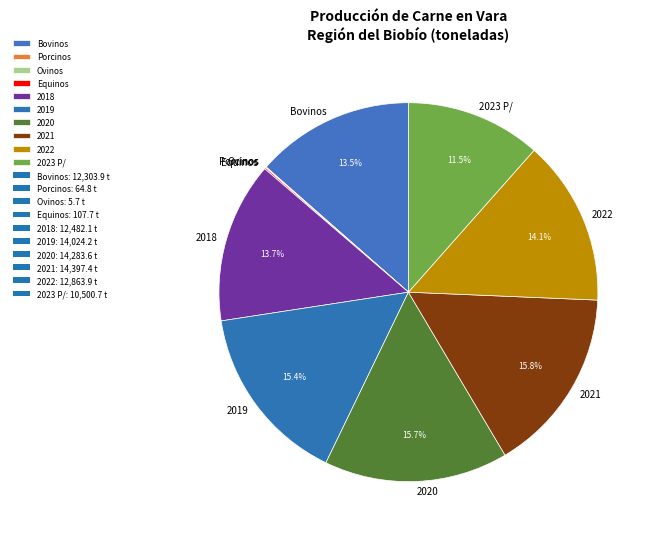

To the nearest percent, what is the difference between the largest and smallest slice percentages?

16%